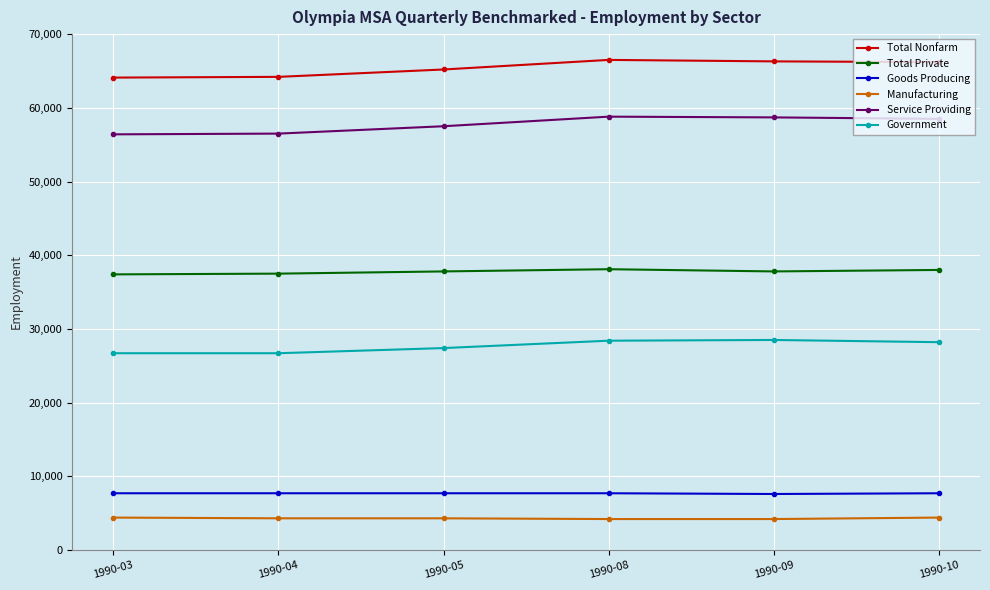

List the series in order of their peak value, lowest first.

Manufacturing, Goods Producing, Government, Total Private, Service Providing, Total Nonfarm